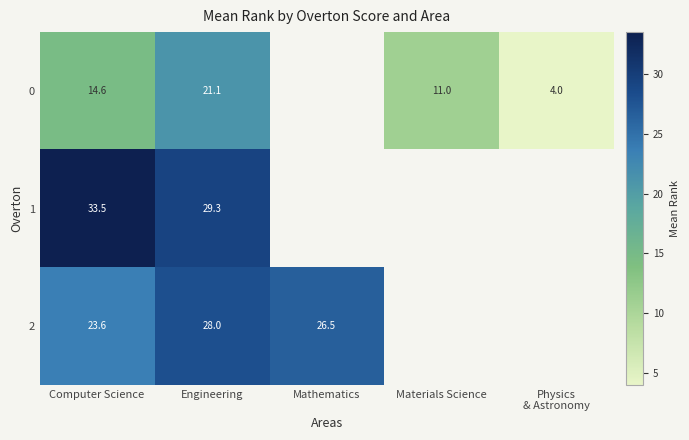

What is the lowest value of the 2 series?

23.6